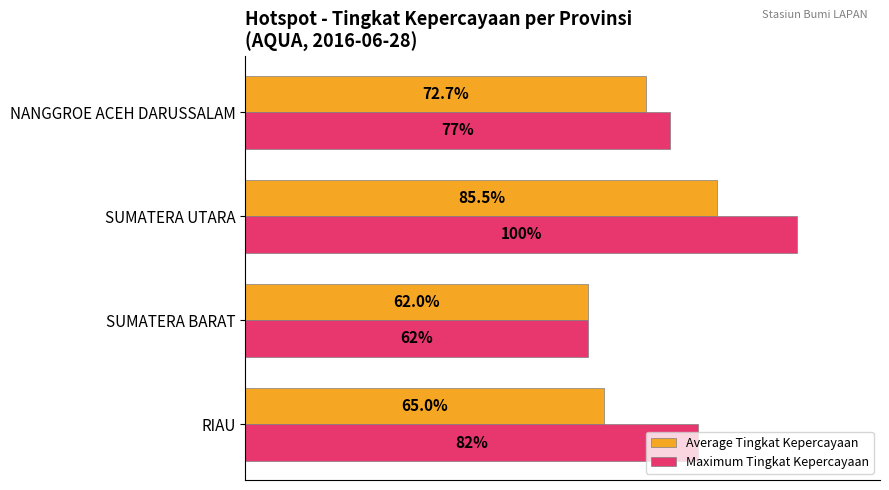

List the series in order of their overall mean, lowest first.

Average Tingkat Kepercayaan, Maximum Tingkat Kepercayaan